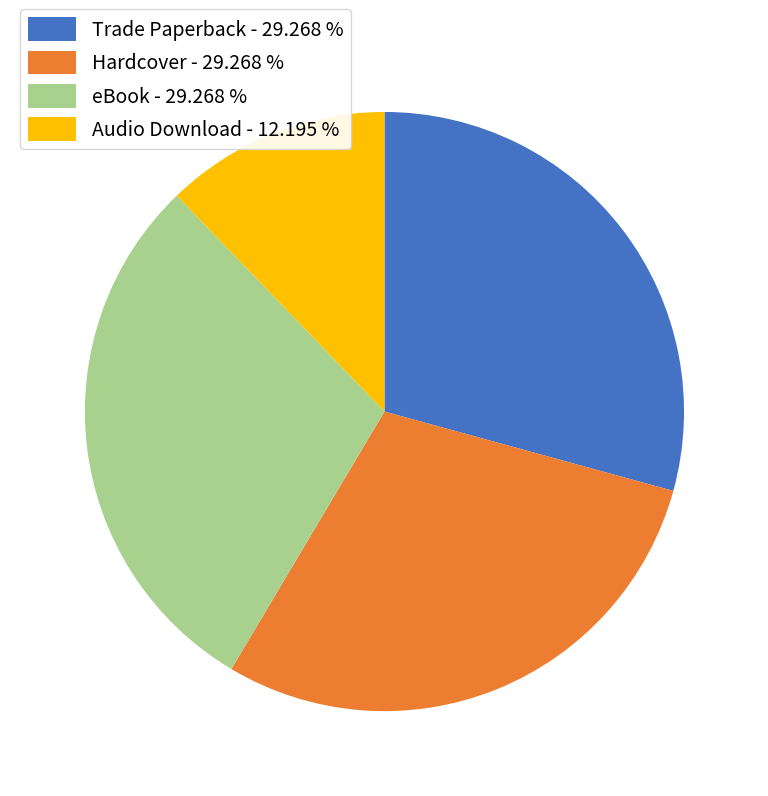

What is the ratio of the value at Audio Download - 12.195 % to the value at eBook - 29.268 %?

0.4